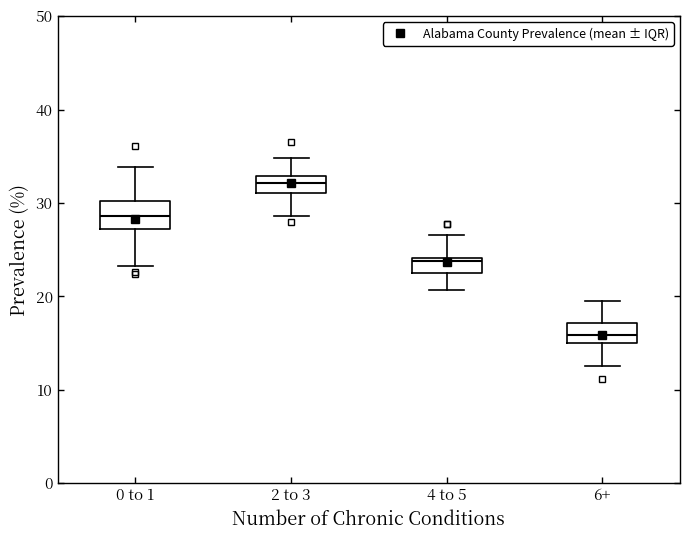

Which box's median line is the highest?

2 to 3